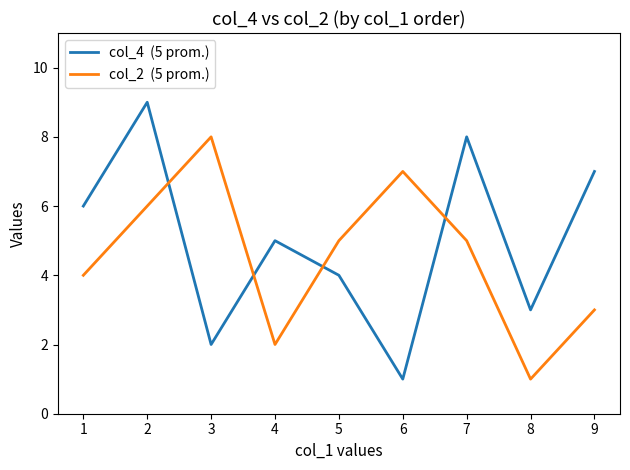

Is this an area chart (filled region under the line)?

No